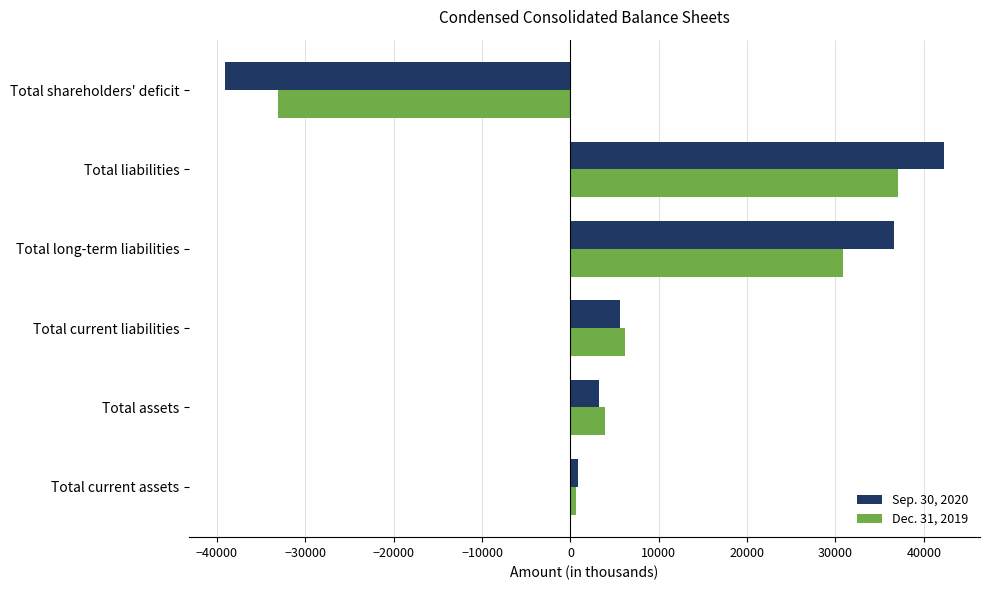

Where is Sep. 30, 2020 nearest to the value 1610?

Total current assets